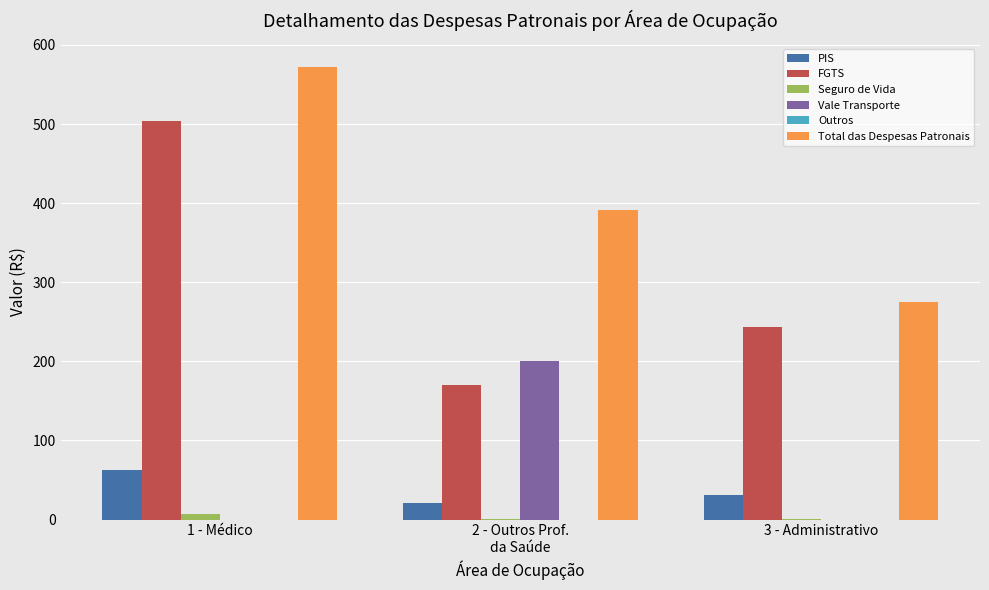

Which category has the highest value across all series?

1 - Médico